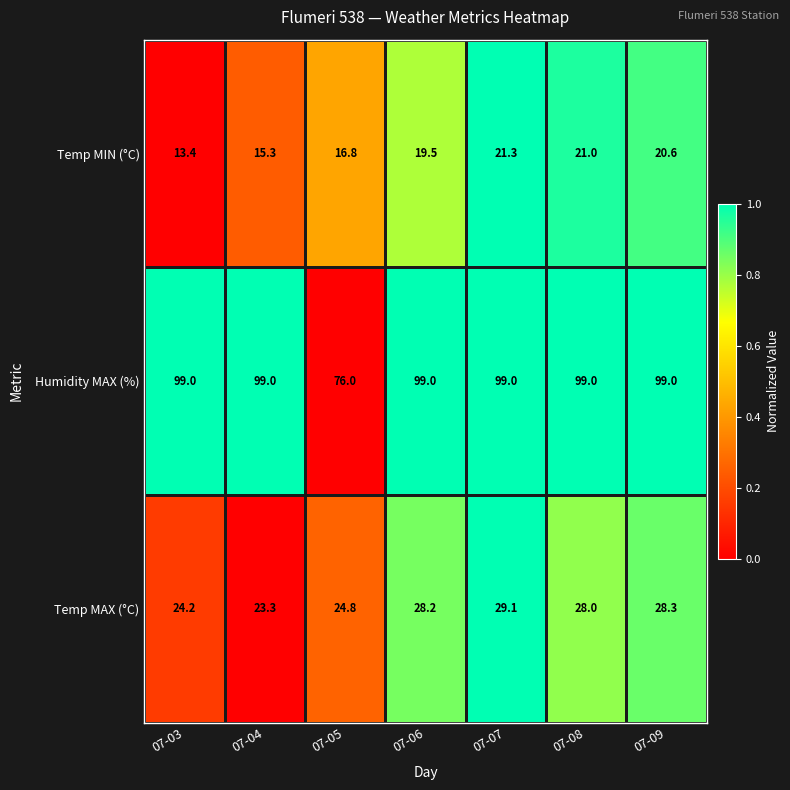

What is the maximum value shown in the chart?

99.0